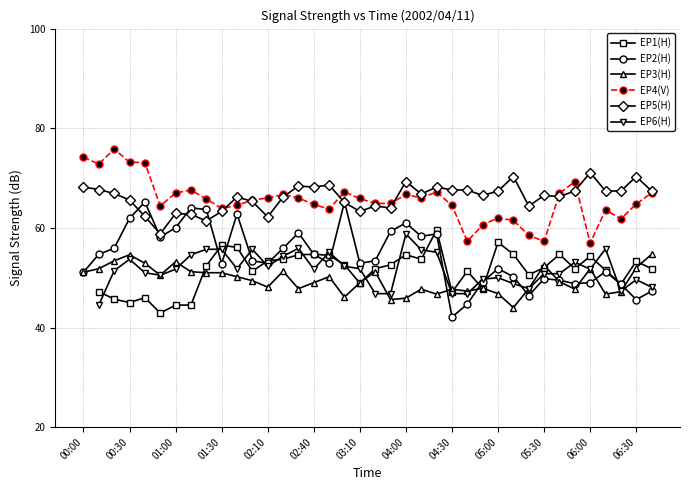

True or false: 7.956 has a value of 94.9 at 01:00.

False